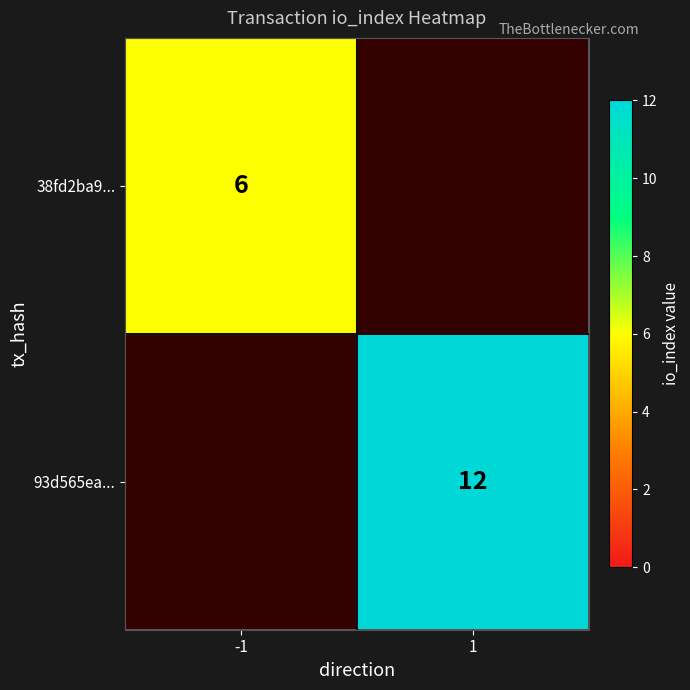

True or false: 93d565ea... has a value of 5 at 1.

False